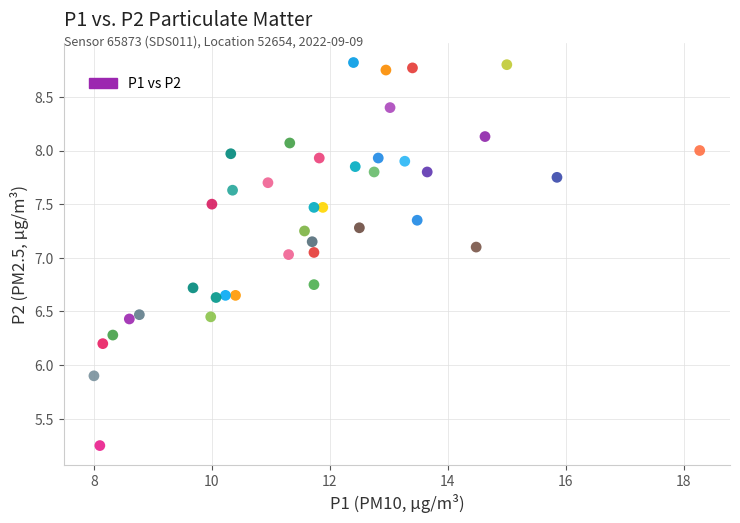

What is the range of X values (max minus min)?

10.3